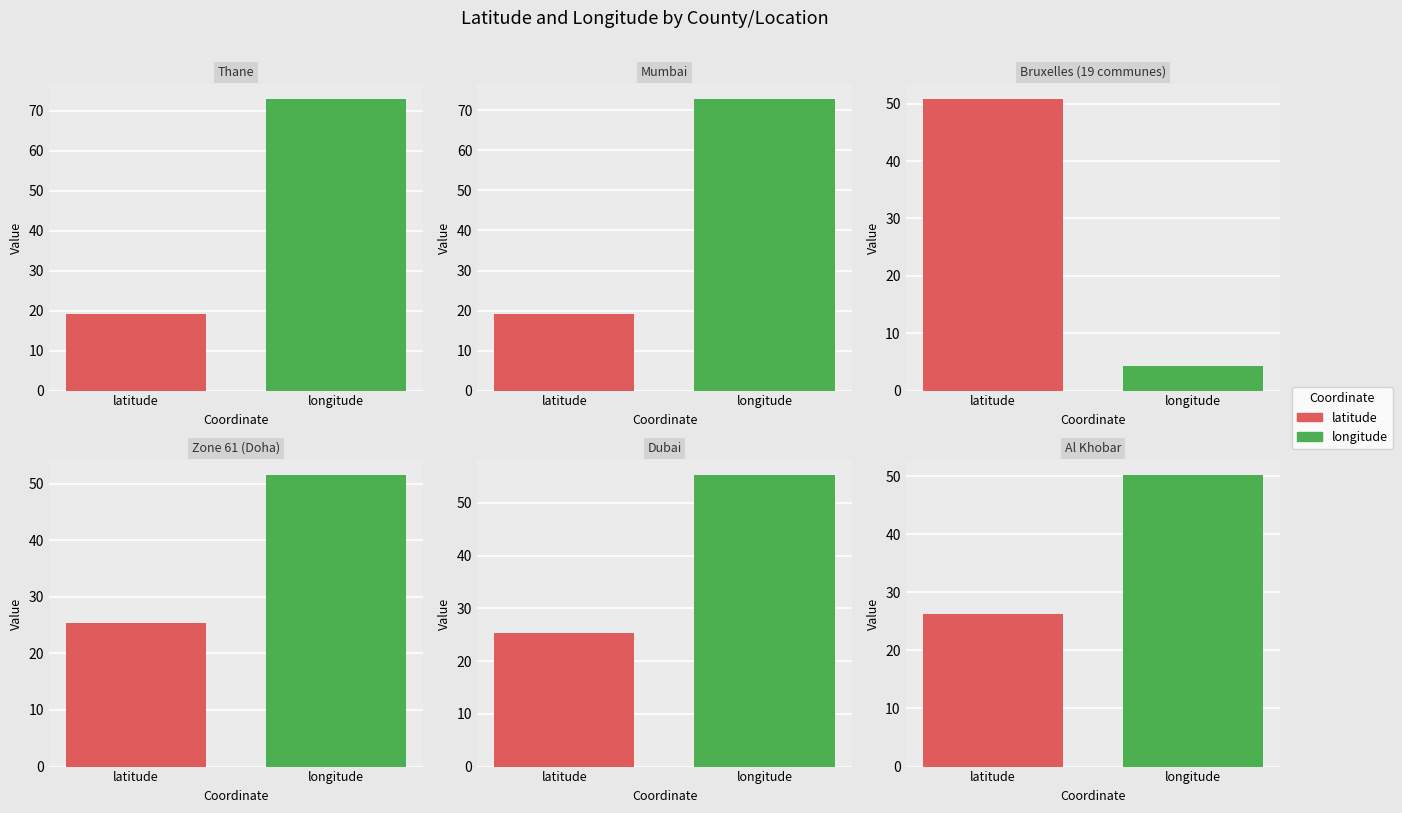

Are the bars horizontal?

No